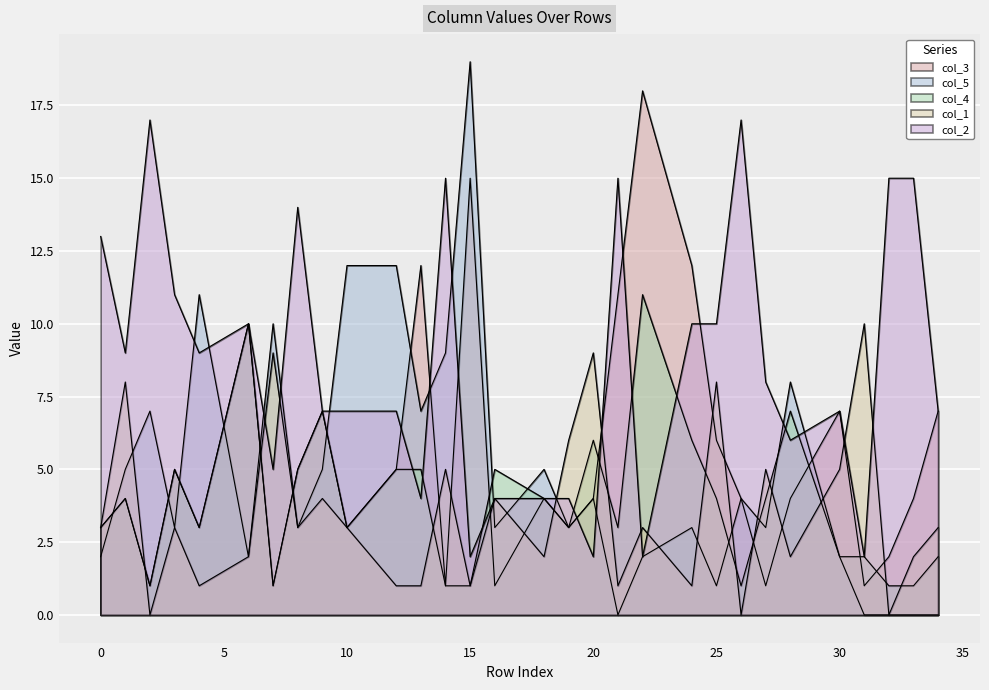

How many distinct data groups are displayed?

5